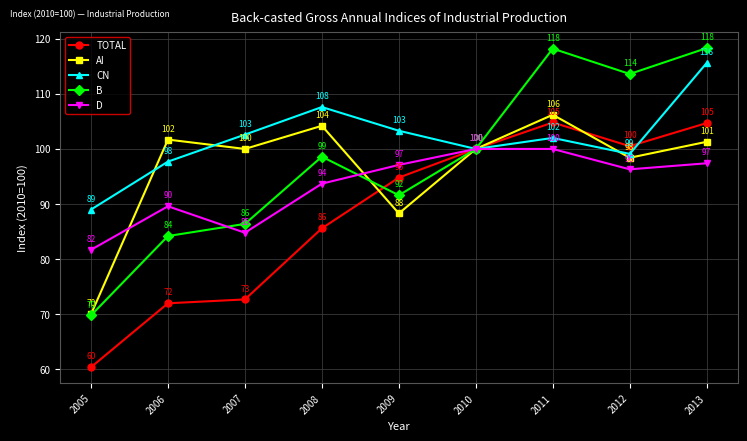

What are all the series names shown in the legend?

TOTAL, AI, CN, B, D